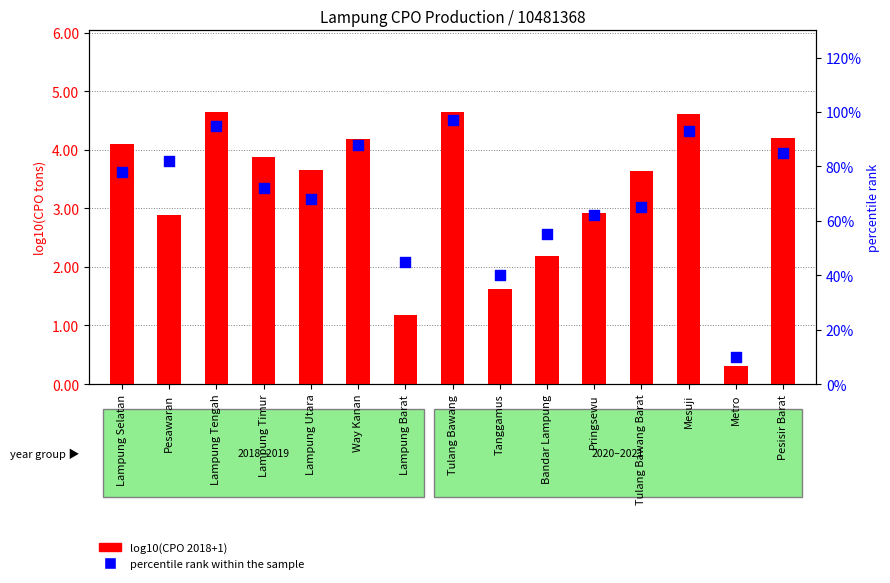

Is the value of log10(CPO 2018+1) at Lampung Tengah greater than the value of percentile rank within the sample at Metro?

Yes